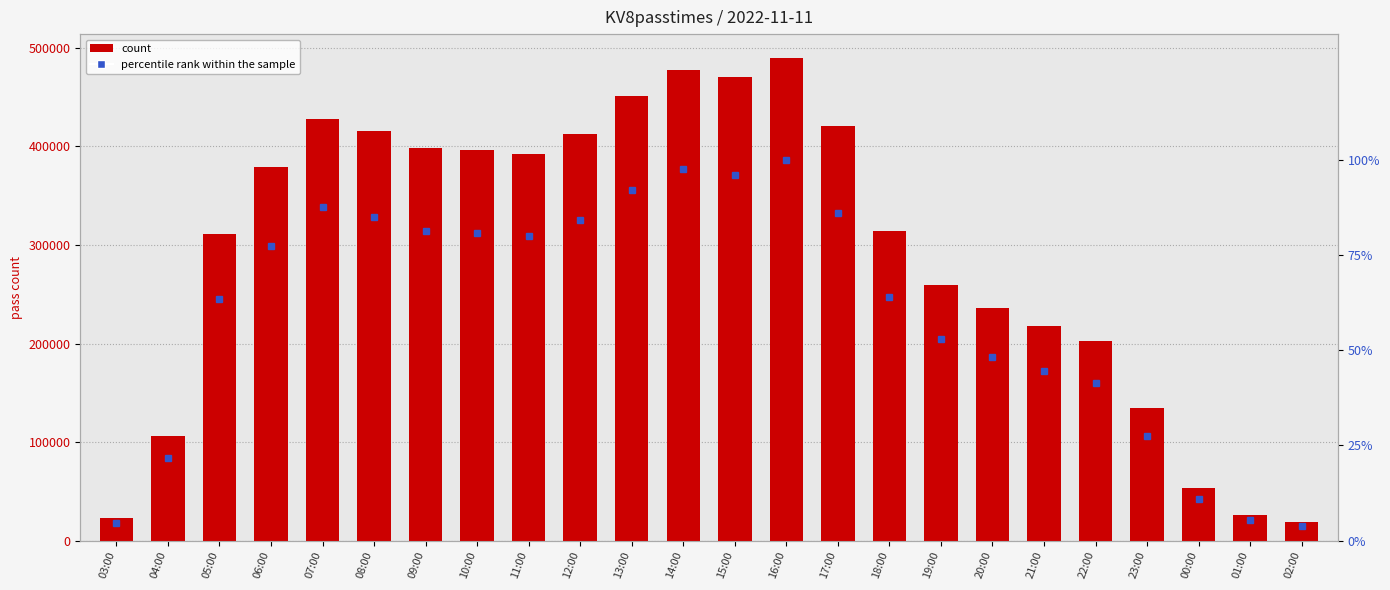

Count the number of categories in the chart.

24